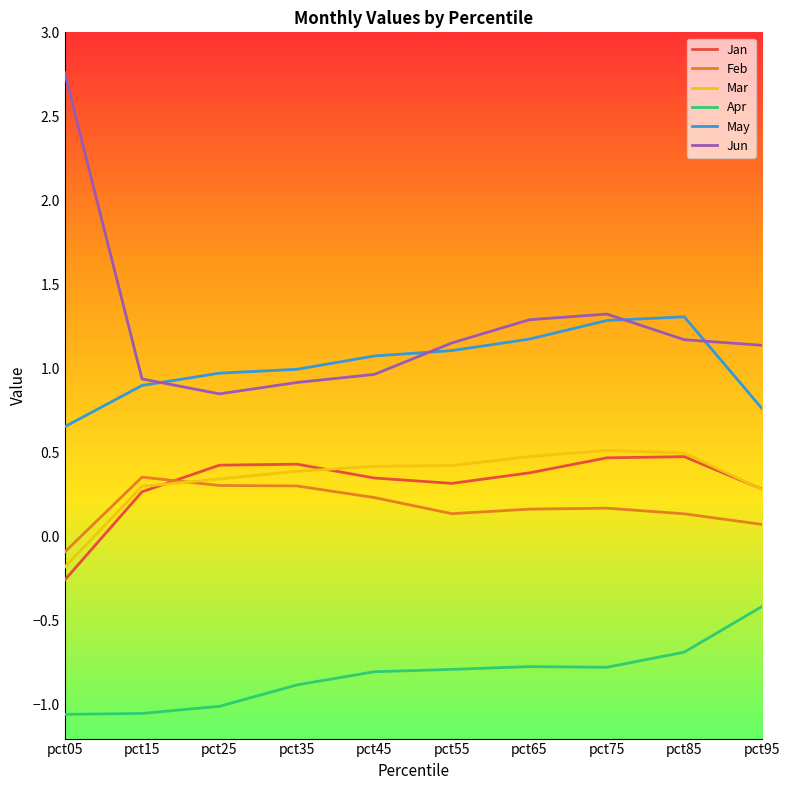

What is the difference between the second highest and second lowest values in the Feb series?

0.2